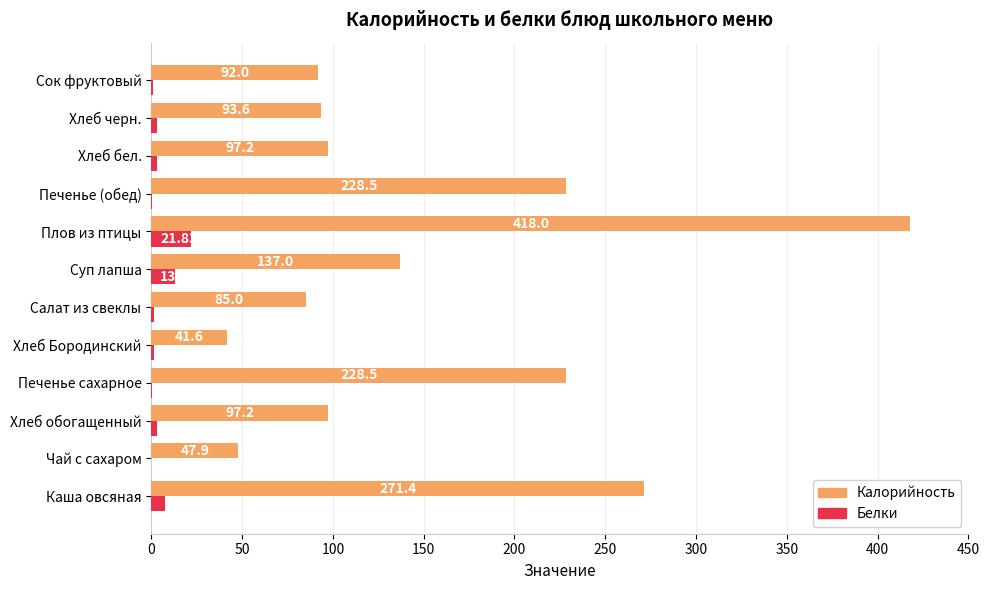

Between Печенье сахарное and Суп лапша, which series saw the biggest shift?

Калорийность